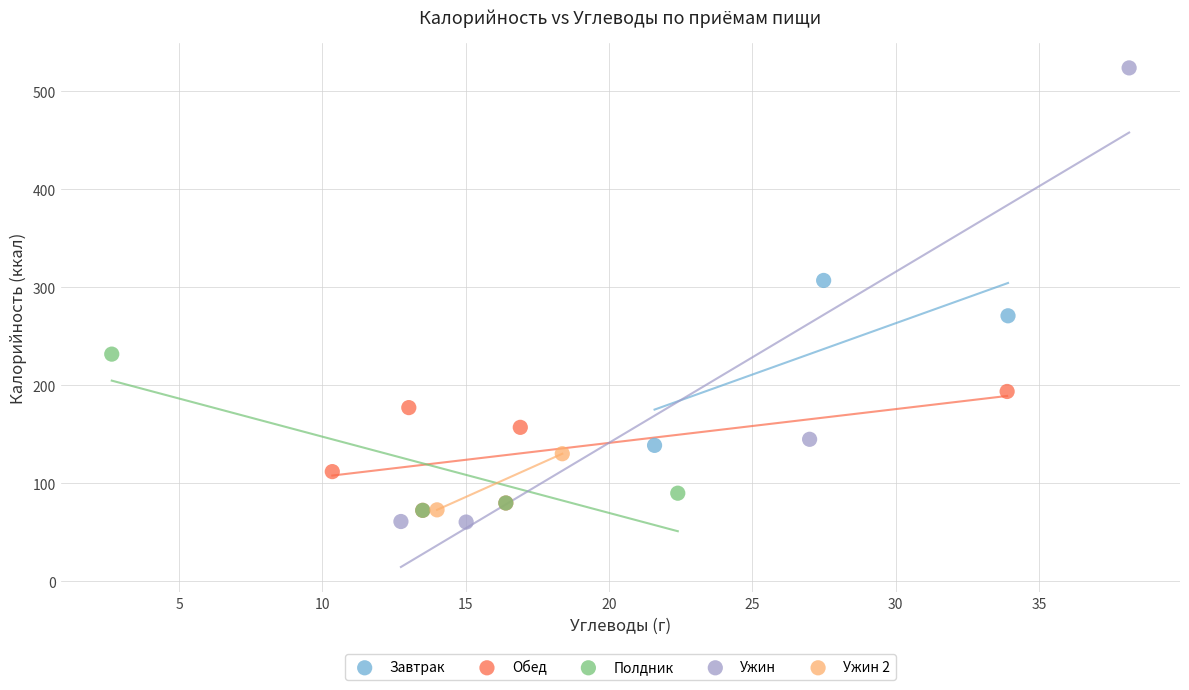

Which series contains the highest Y value?

Ужин